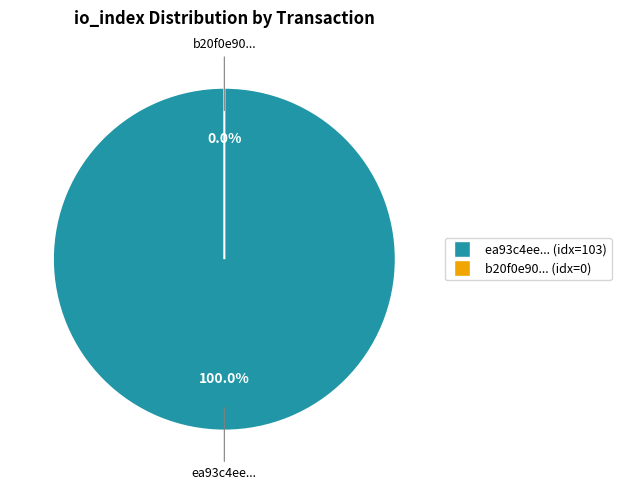

To the nearest percent, what is the difference between the direction=1 (io_index=0) and direction=-1 (io_index=103) slice percentages?

100%